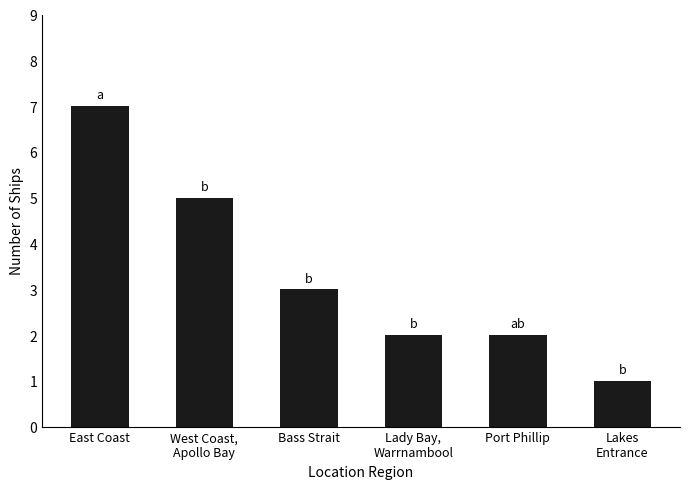

The chart shows a value of 2 at West Coast,
Apollo Bay. True or false?

False